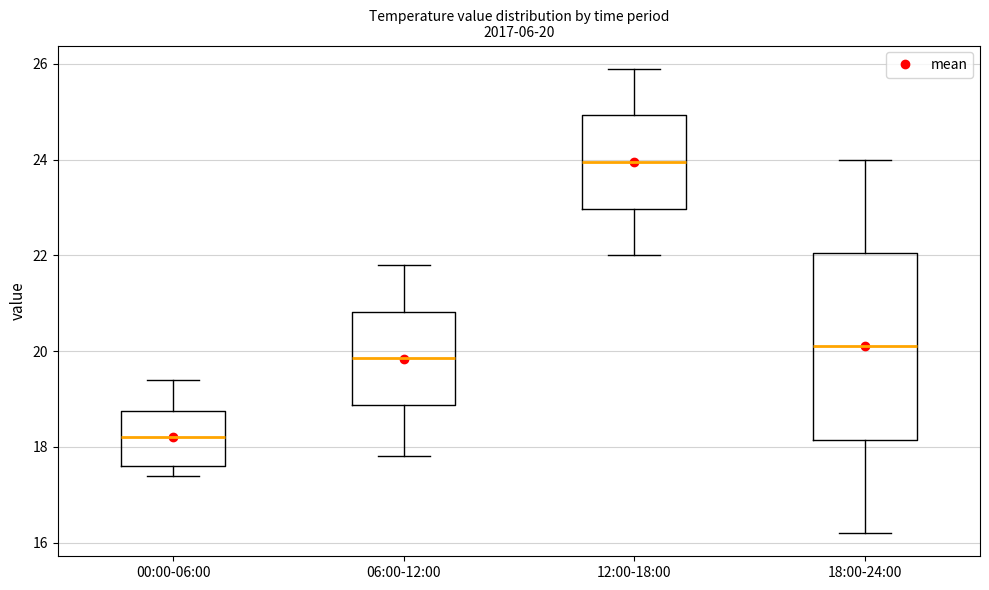

Comparing the boxes themselves (not the whiskers), which one is the tallest?

18:00-24:00